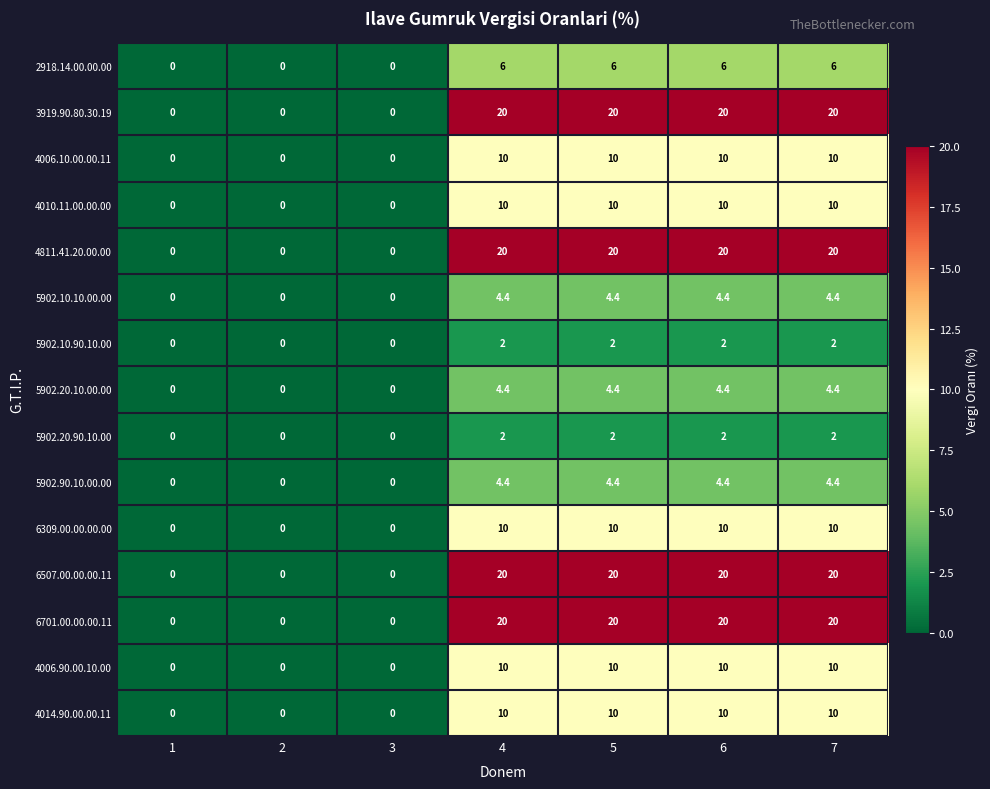

Is it true that 5902.10.90.10.00 equals 0.0 at 2?

True